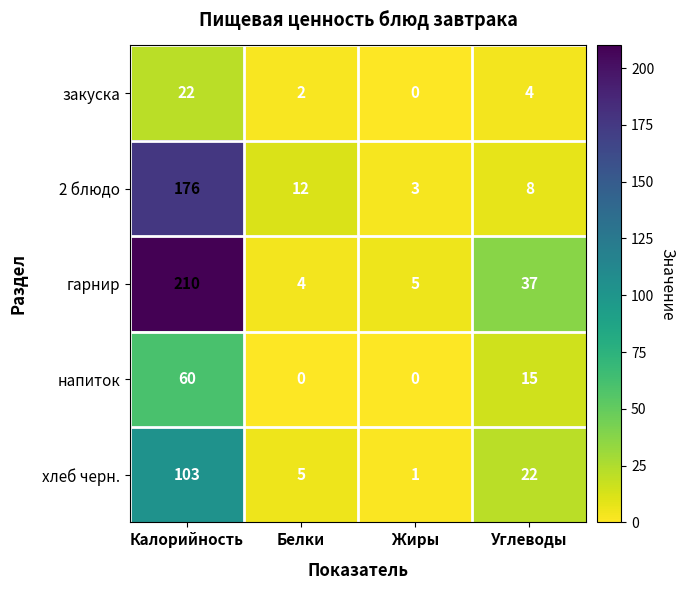

Rank the series by their maximum value, from highest to lowest.

гарнир, 2 блюдо, хлеб черн., напиток, закуска